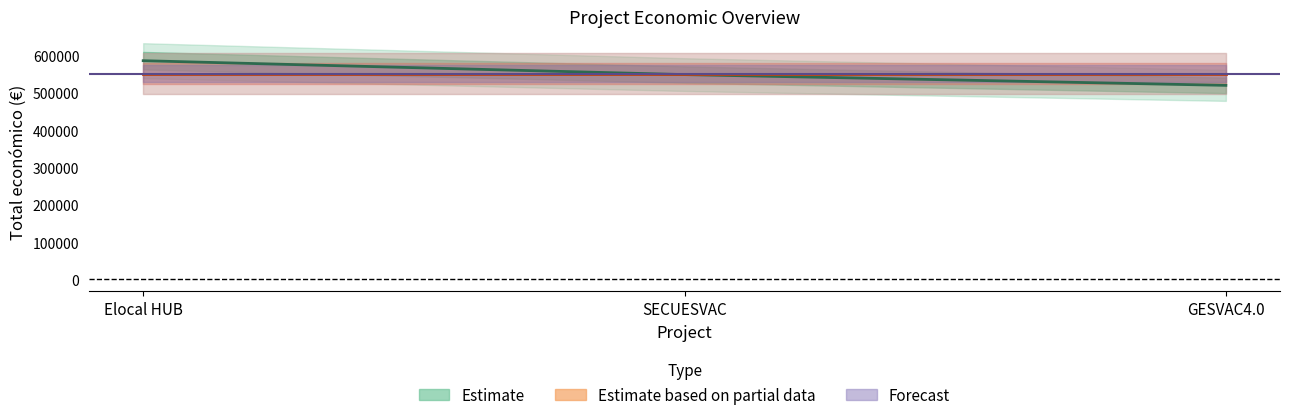

Does the chart display data point markers on the line(s)?

No